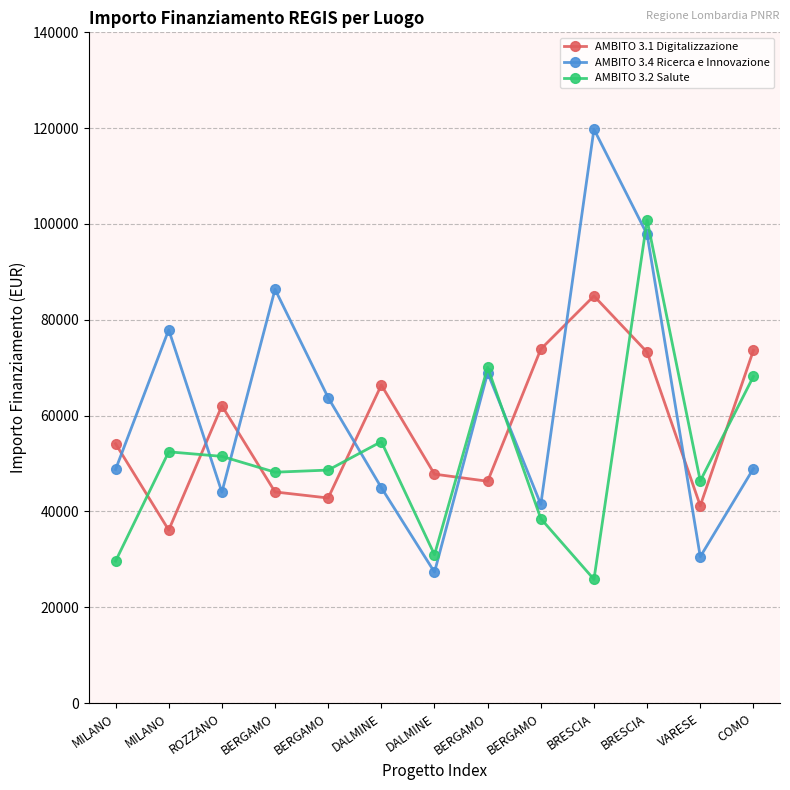

Between which two adjacent categories do AMBITO 3.4 Ricerca e Innovazione and AMBITO 3.2 Salute first intersect?

MILANO and ROZZANO